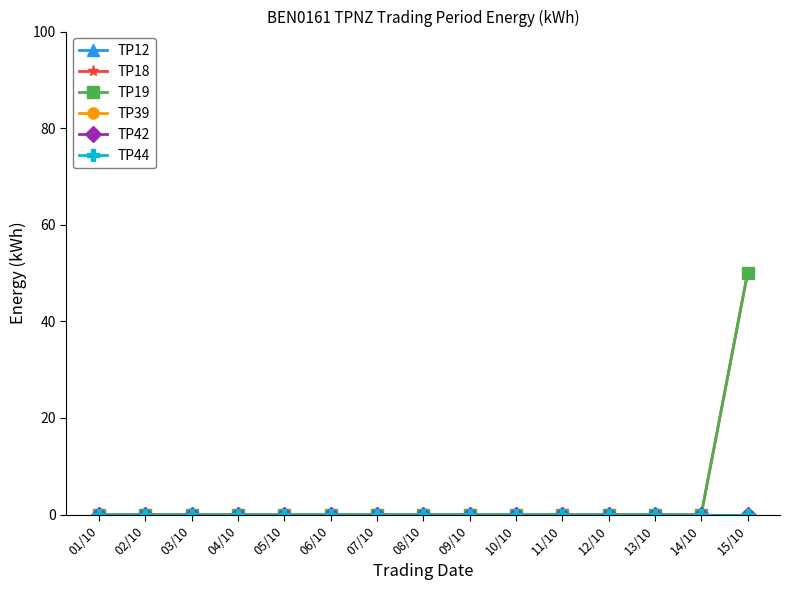

Does the chart have visible grid lines?

No